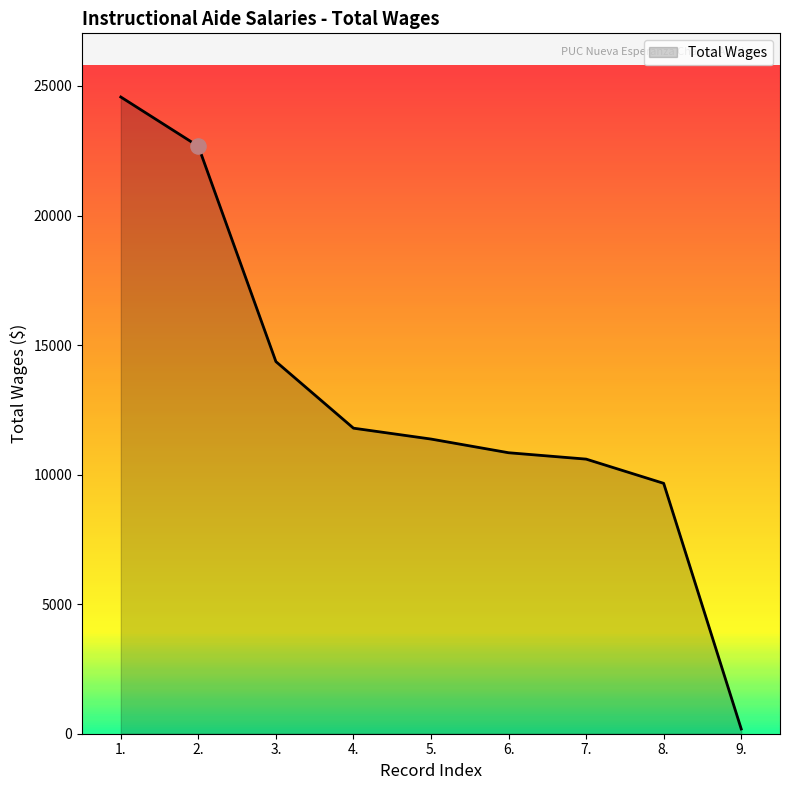

What is the change in value from 4. to 9.?

-11609